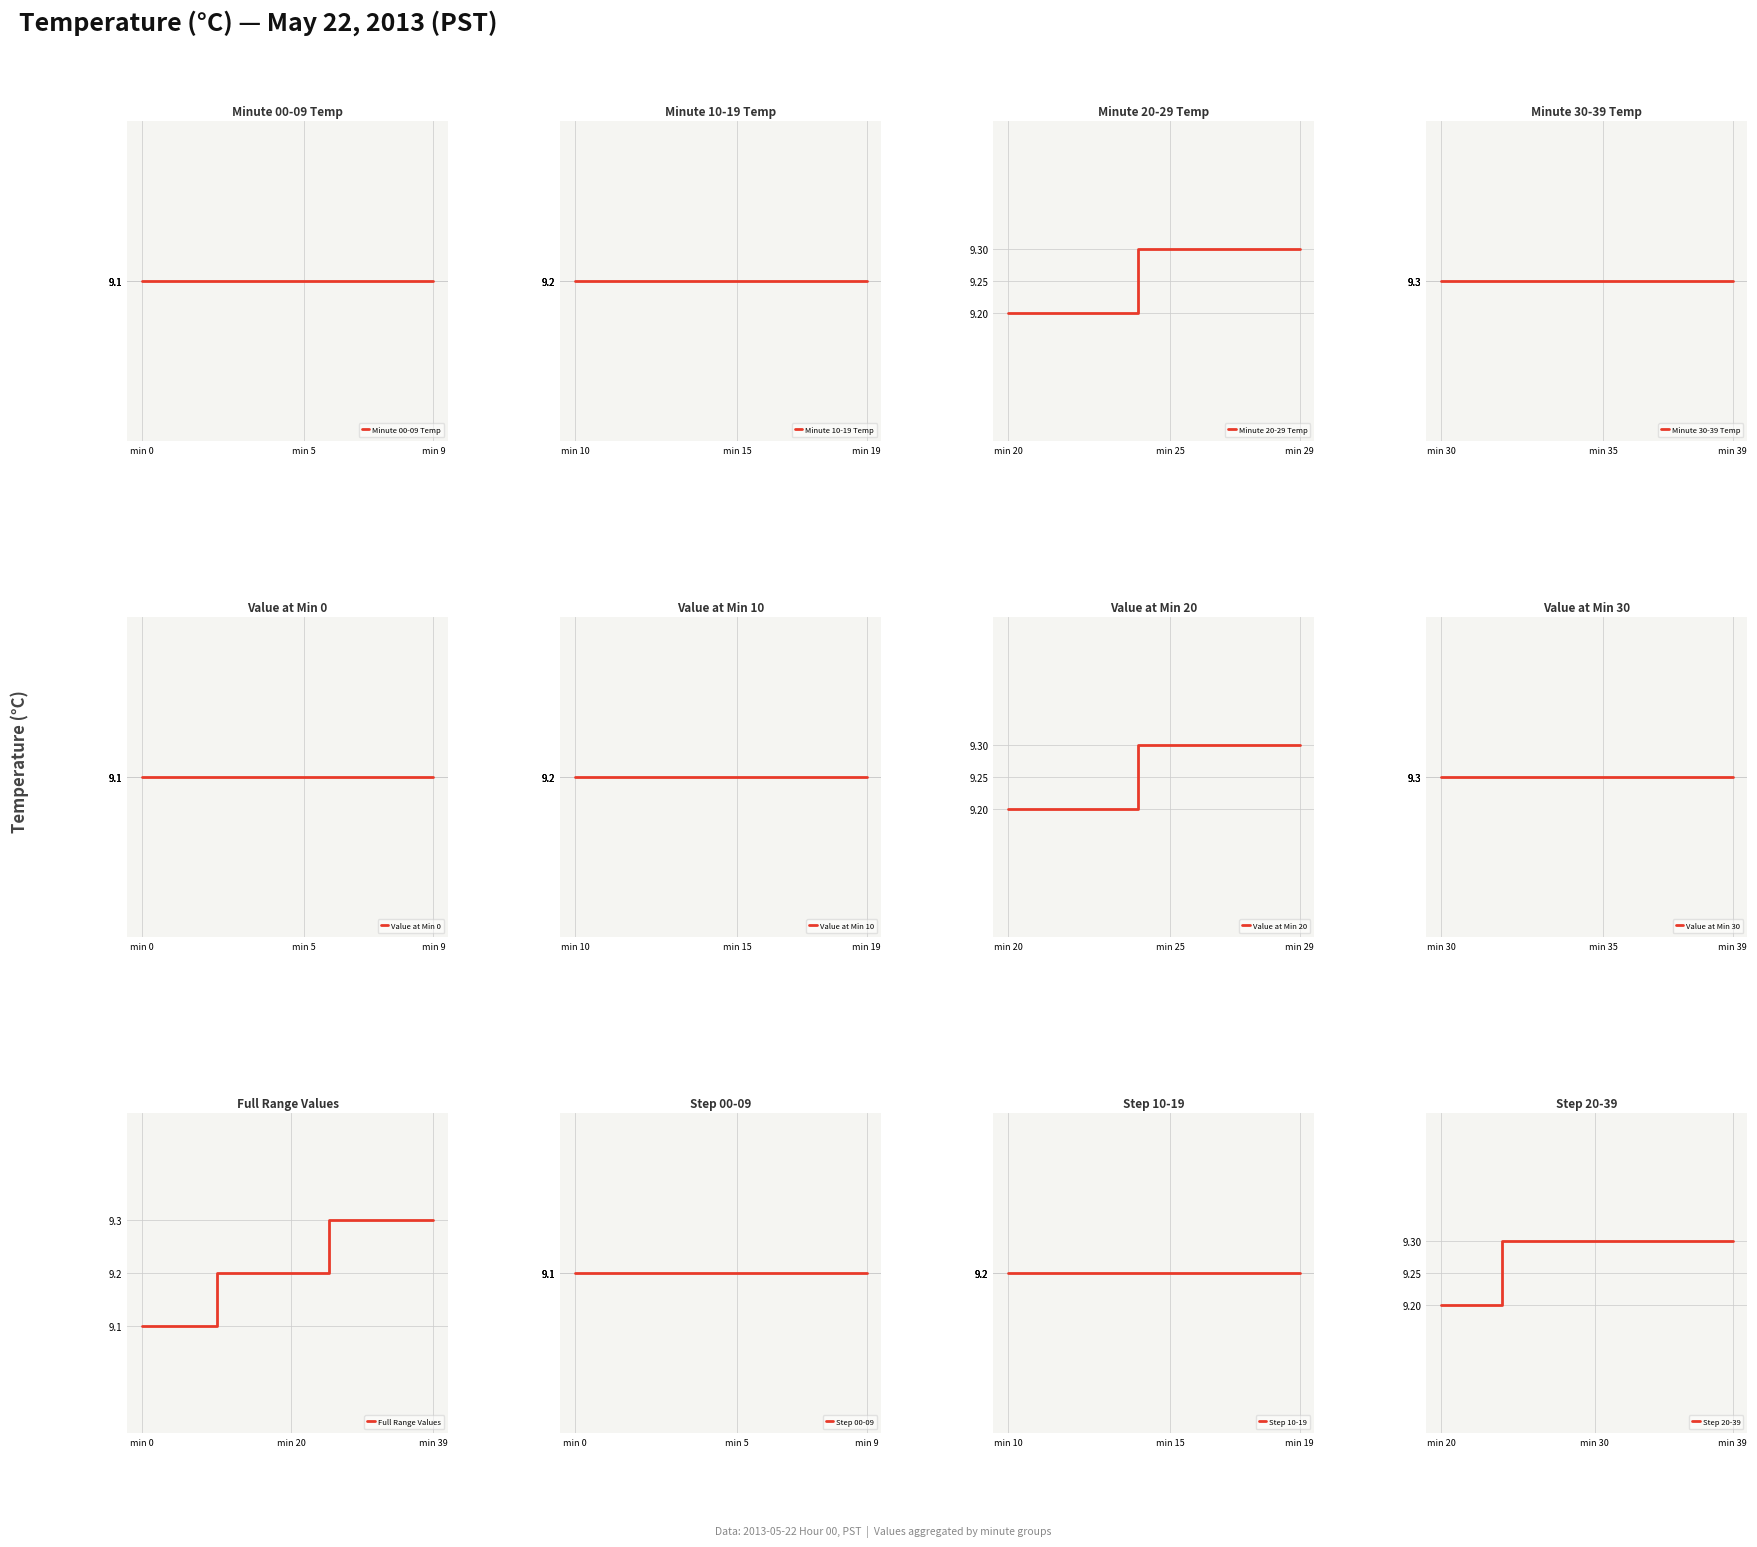

The chart shows a value of 9.1 at 3. True or false?

True